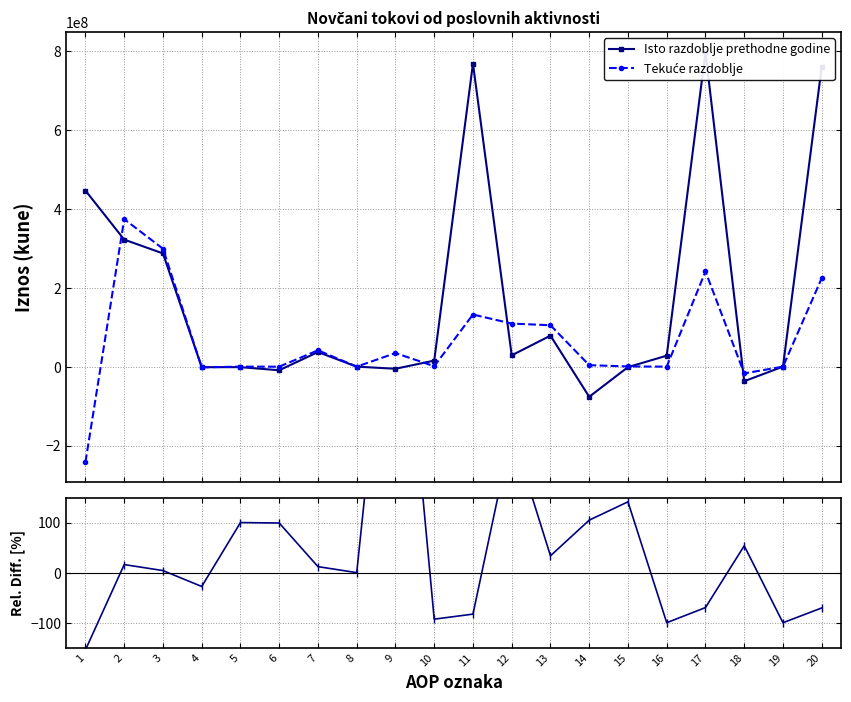

Reading right to left, extract all data points from this chart.

Isto razdoblje prethodne godine: 760113148.0	9342.0	-36978602.0	797082408.0	27750949.0	-1196619.0	-76464059.0	78573730.0	28664001.0	768418407.0	15278236.0	-5370835.0	0.0	36968268.0	-9195002.0	-1300968.0	-1392871.0	287071372.0	322058200.0	446360207.0
Tekuće razdoblje: 224102934.0	0.0	-17152992.0	241255926.0	0.0	495661.0	3670012.0	104985173.0	109150846.0	132105080.0	1083701.0	34428328.0	-65354.0	41397269.0	-84934.0	0.0	-1777417.0	298915082.0	373896675.0	-241791595.0
Rel. razlika (%): -70.5	-100.0	53.6	-69.7	-100.0	141.4	104.8	33.6	280.8	-82.8	-92.9	741.0	0.0	12.0	99.1	100.0	-27.6	4.1	16.1	-154.2